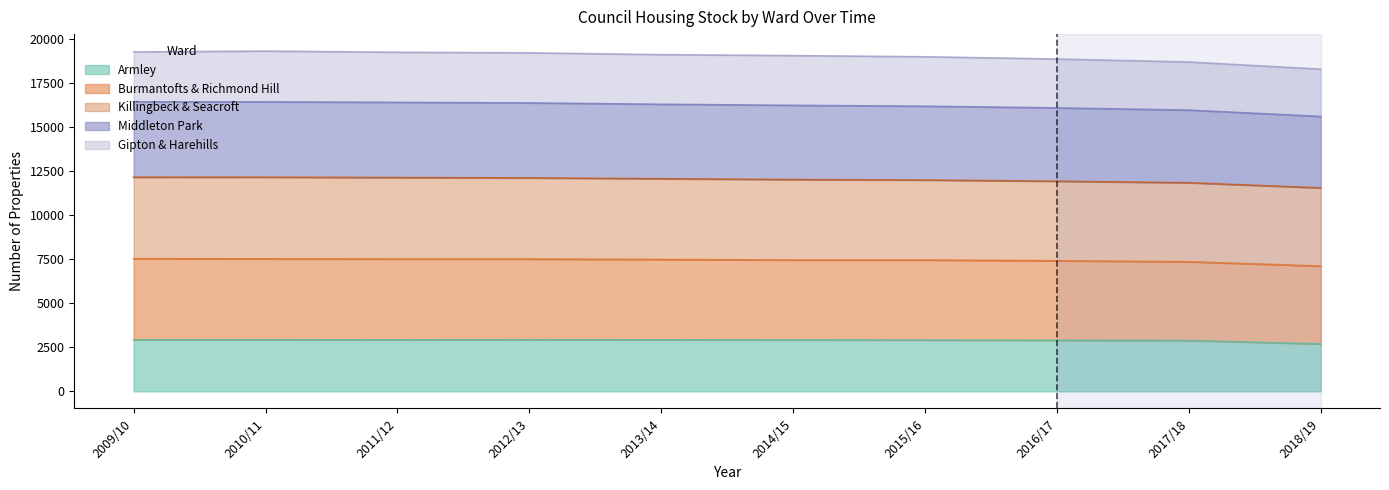

The value of Armley at 2013/14 is 4844. True or false?

False